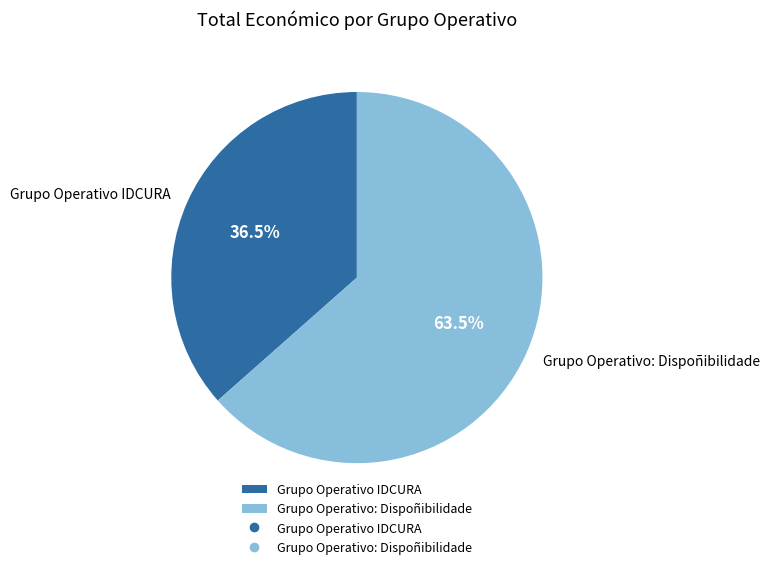

What percentage do Grupo Operativo IDCURA and Grupo Operativo: Dispoñibilidade together represent?

100.0%